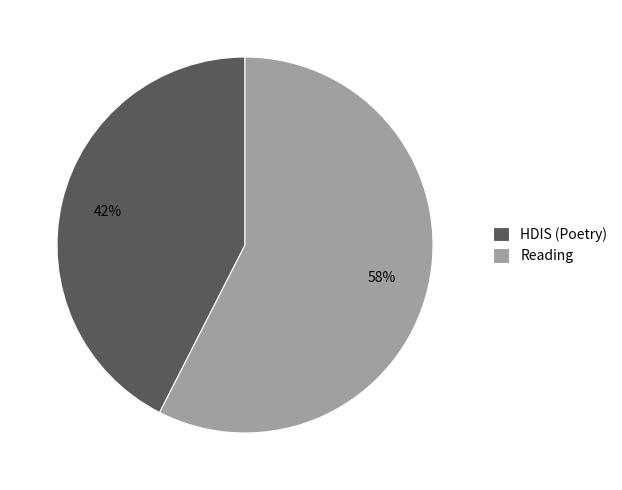

The Reading slice represents 58% of the pie. True or false?

True